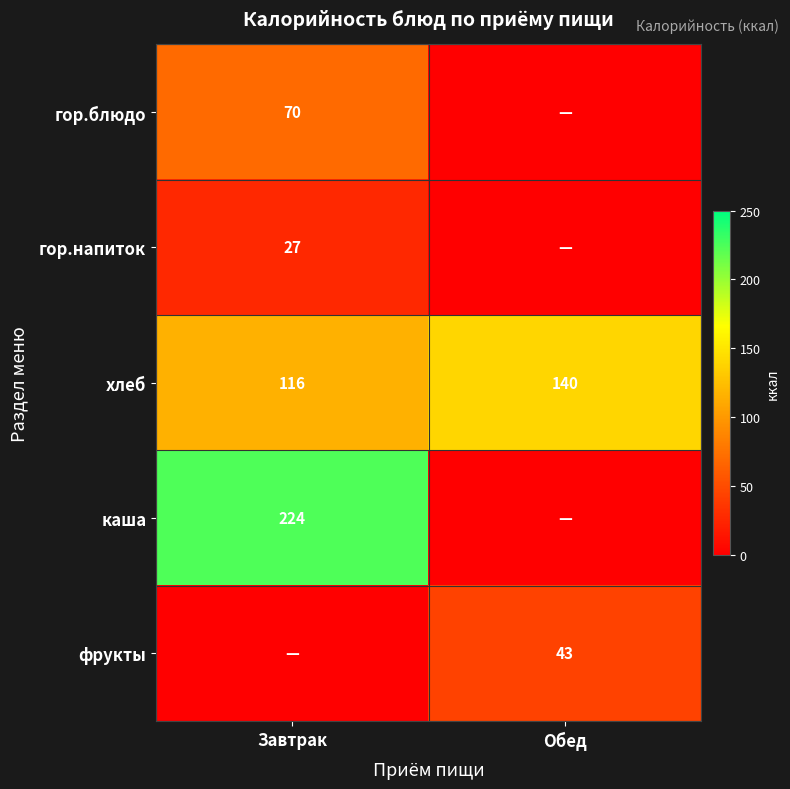

At which label does хлеб reach its minimum?

Завтрак